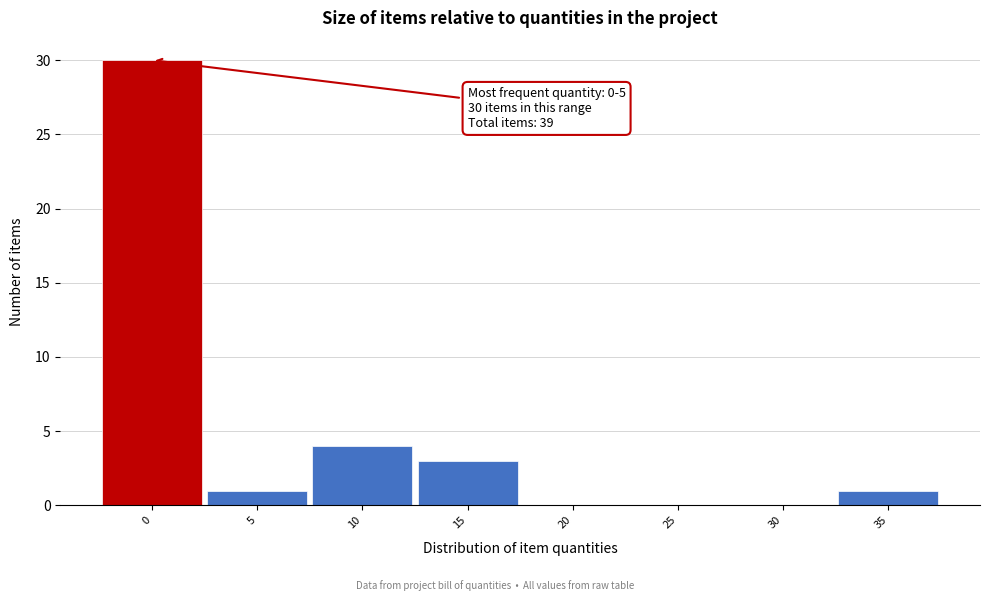

Reading left to right, extract all data points from this chart.

0=30	5=1	10=4	15=3	20=0	25=0	30=0	35=1